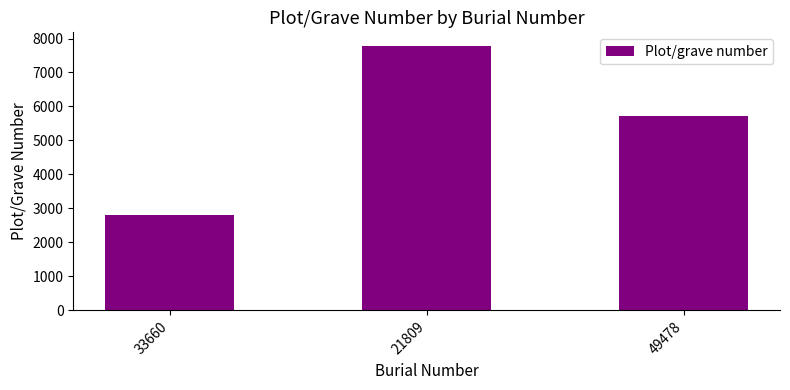

Approximately how many times larger is the value at 49478 compared to 21809?

0.7